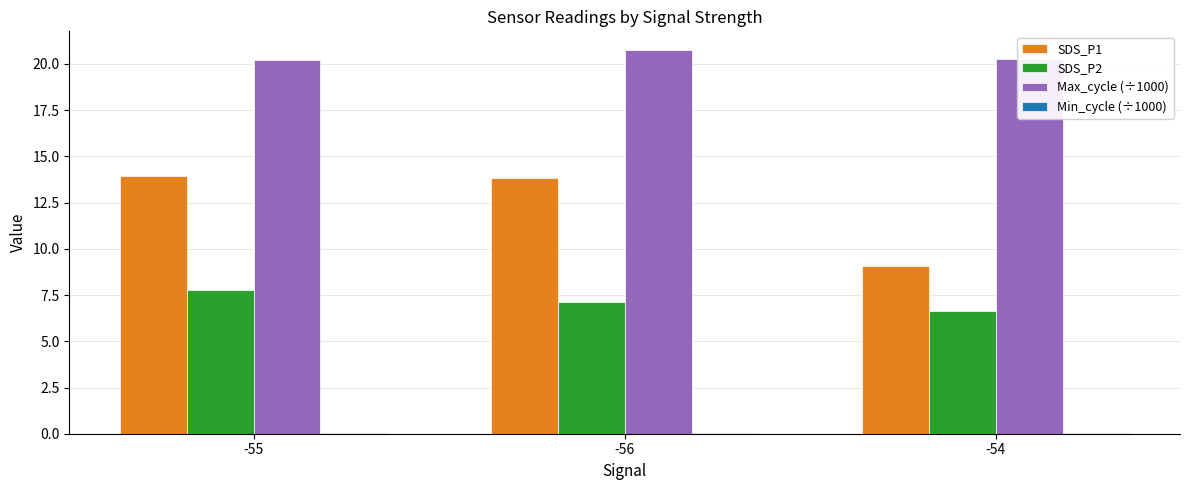

What is the sum of the SDS_P1 values at -54 and -56?

22.9